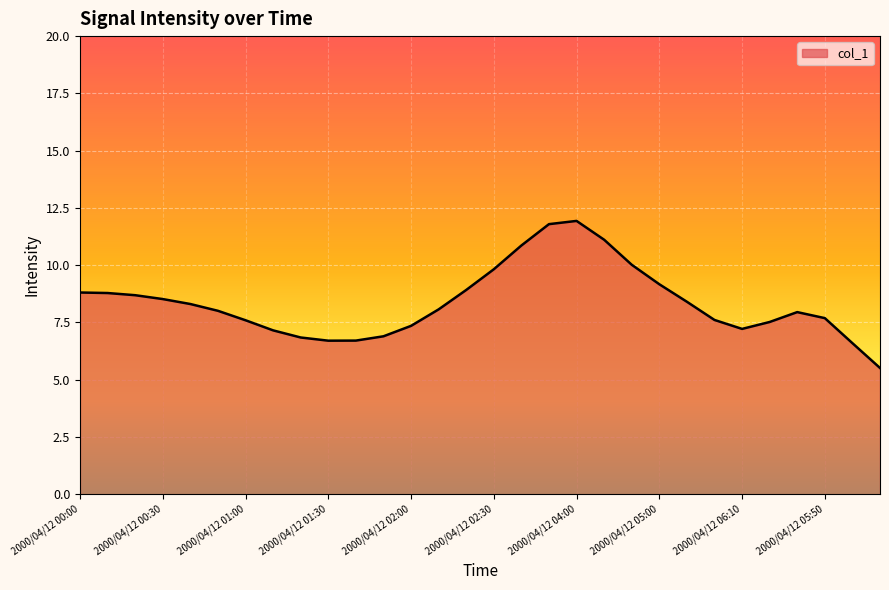

What is the difference between the maximum and minimum values?

6.4